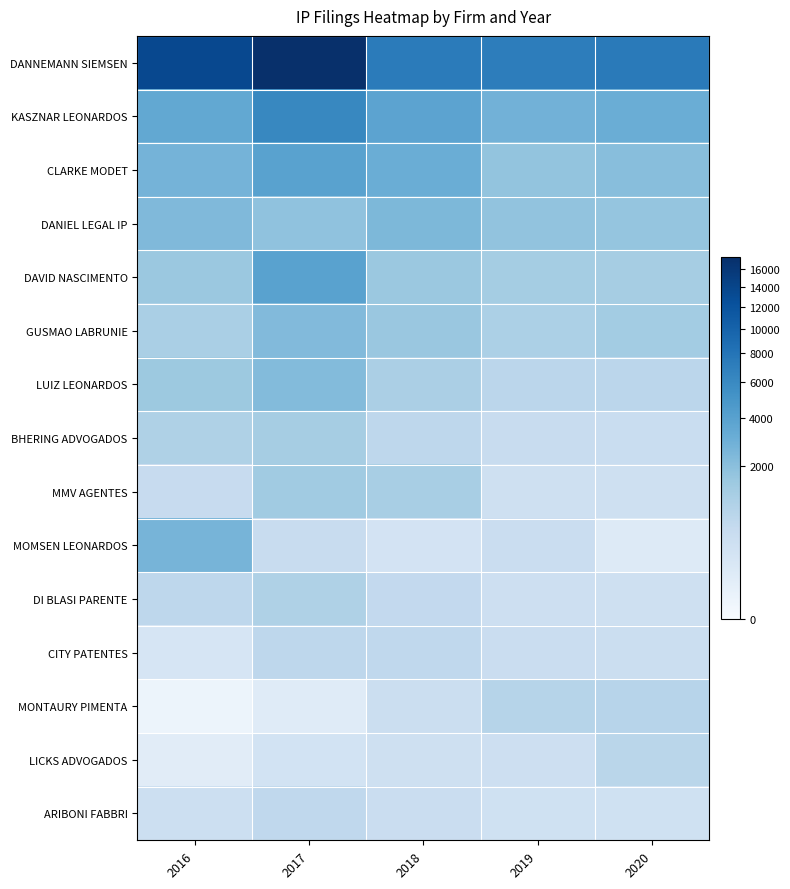

Which has a higher value, 2016 or 2020?

2016